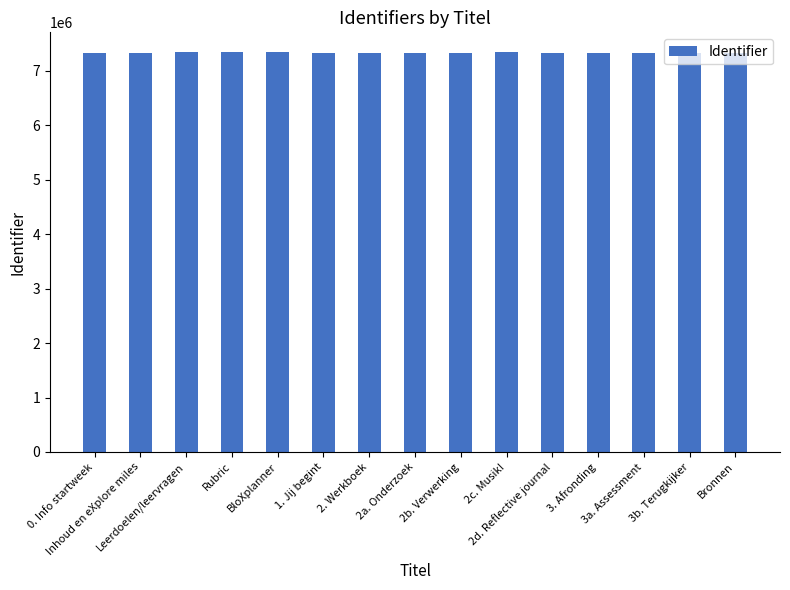

The value at 2b. Verwerking is 10978123. True or false?

False